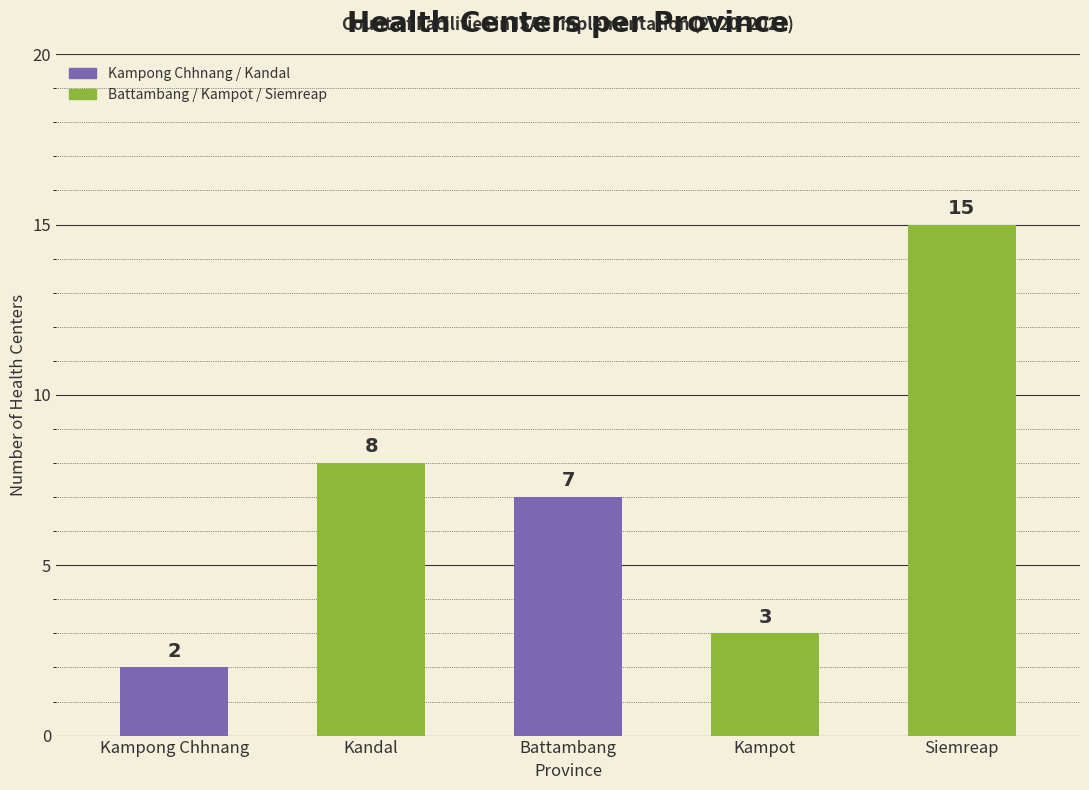

Reading right to left, list all the values displayed in this chart.

15	3	7	8	2